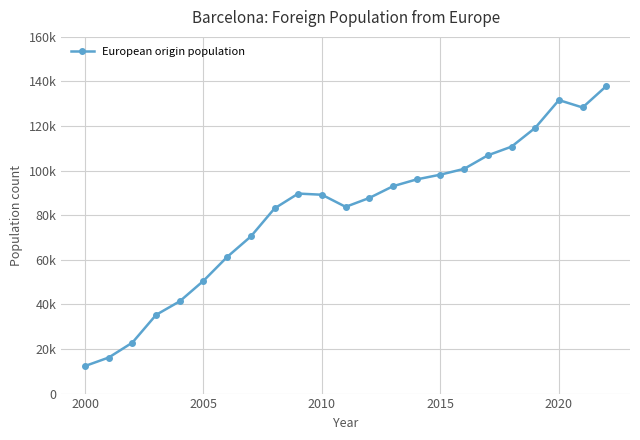

Does the chart have visible grid lines?

Yes